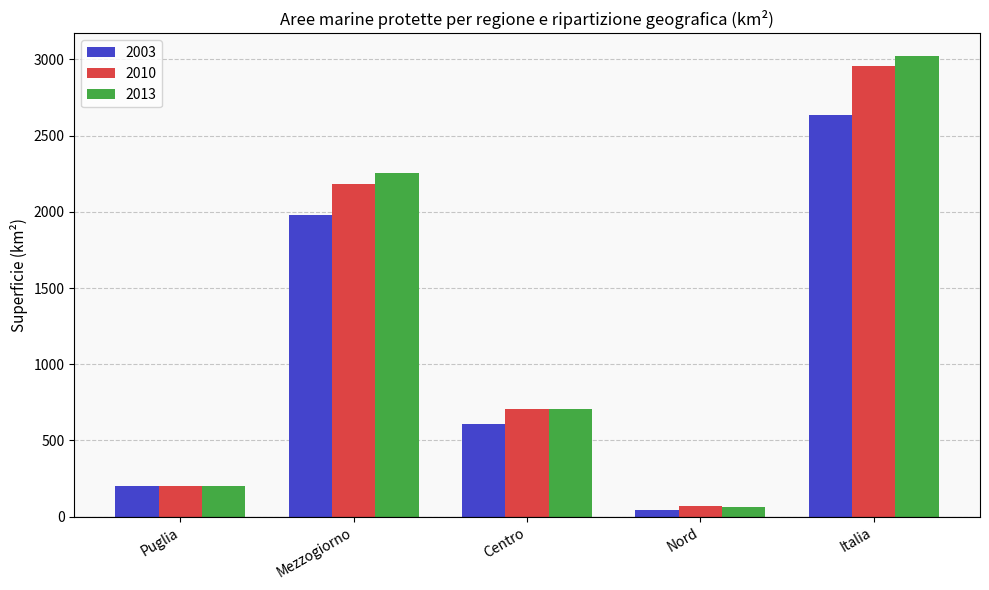

Is it true that 2010 equals 703.4 at Centro?

True